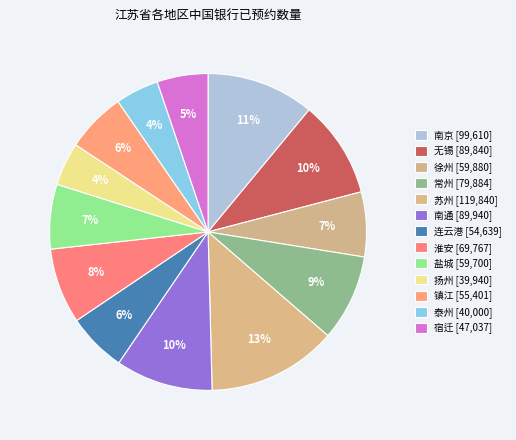

What is the smallest slice in the pie chart?

扬州